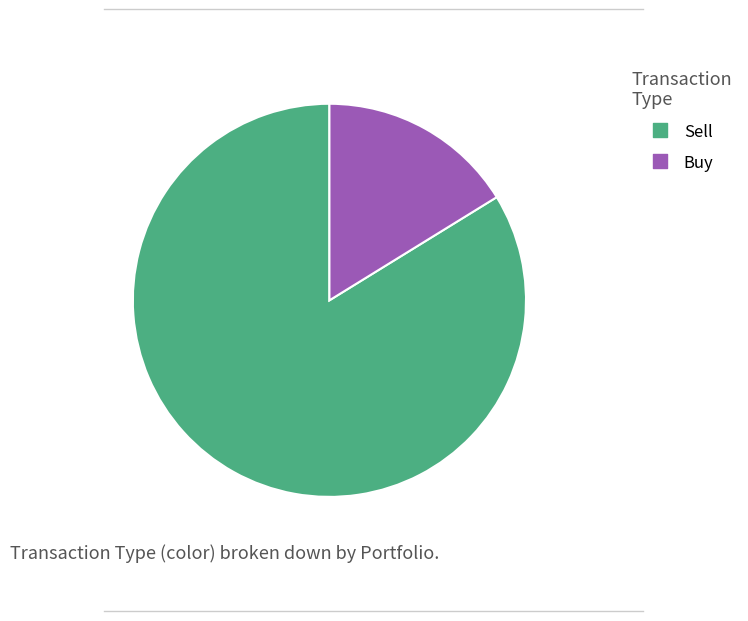

Is there any slice that represents more than half of the pie?

Yes